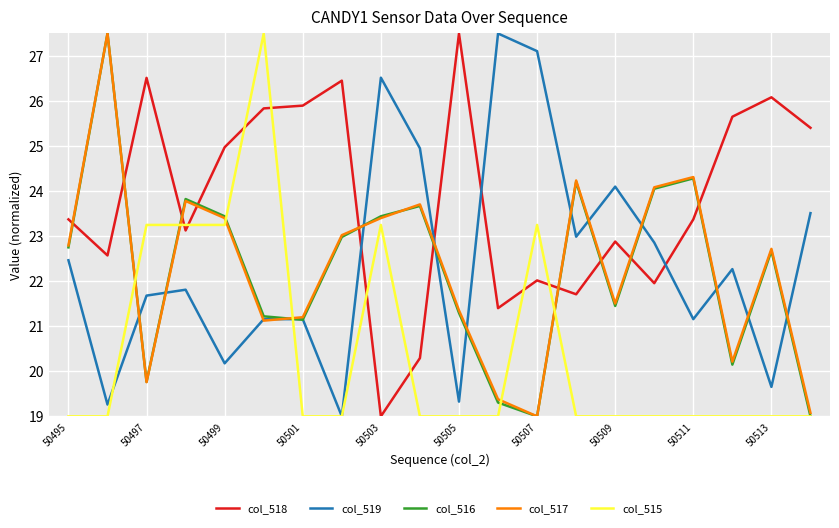

What is the maximum value for col_519?

27.5